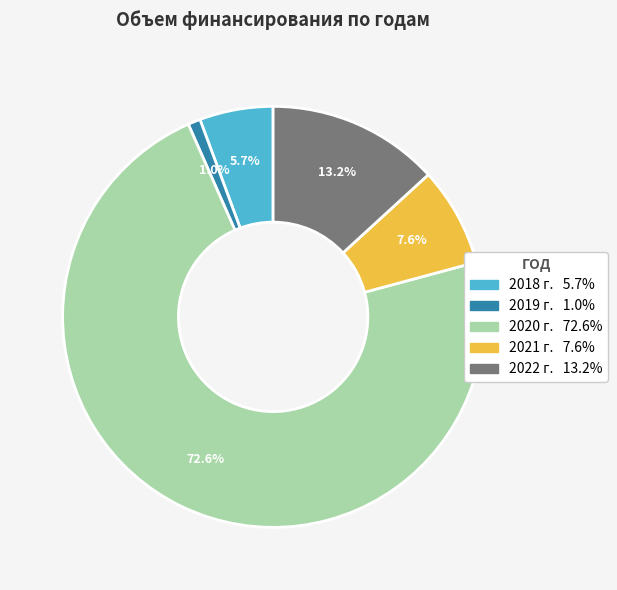

Which has a higher value, 2021 г. or 2019 г.?

2021 г.